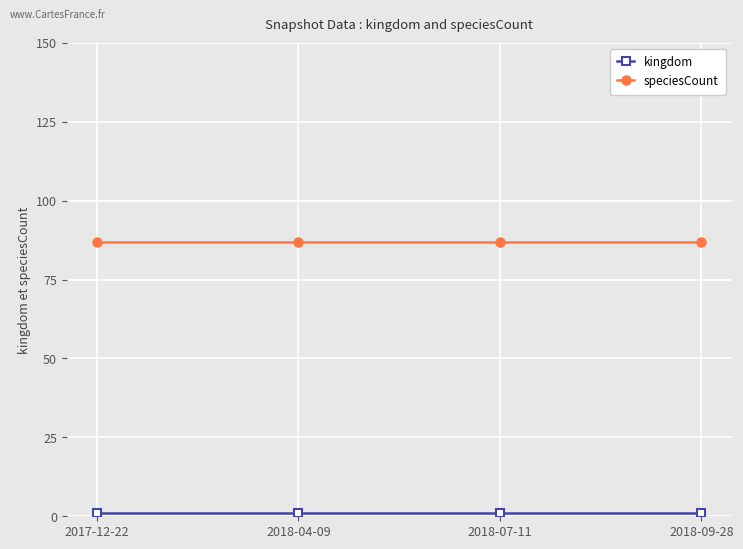

What is the sum of the speciesCount values at 2018-09-28 and 2018-04-09?

174